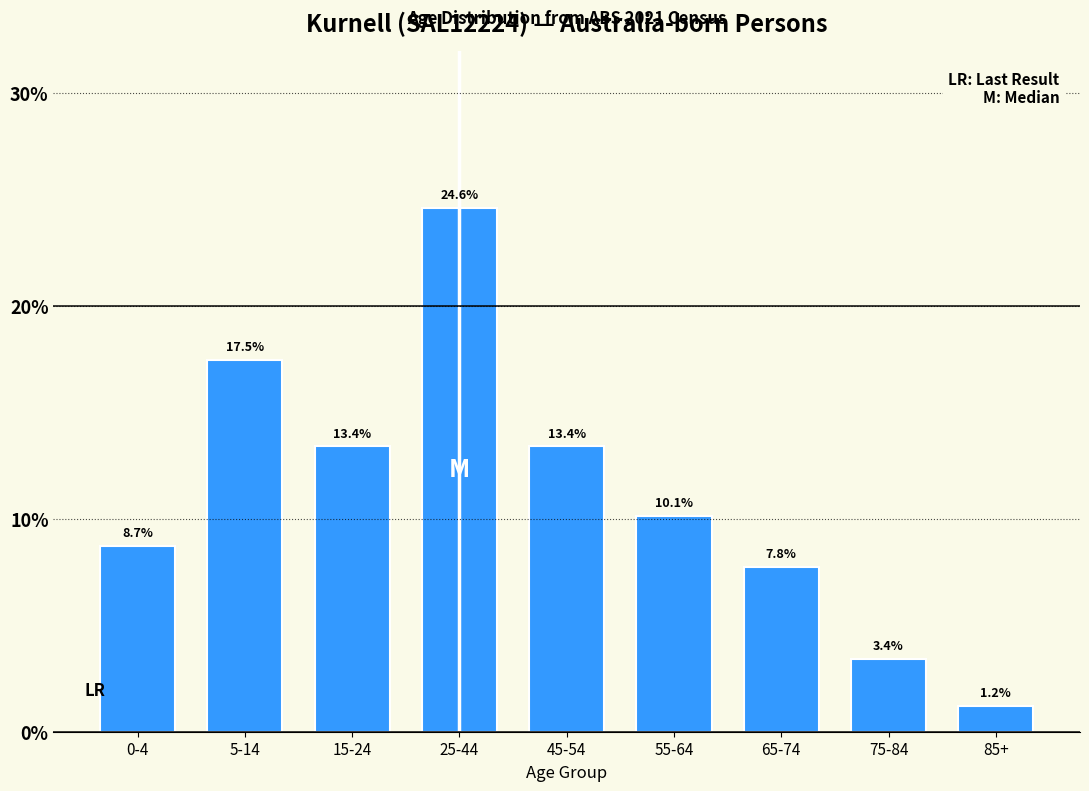

Reading left to right, transcribe all the data shown in this chart.

8.7	17.5	13.4	24.6	13.4	10.1	7.8	3.4	1.2